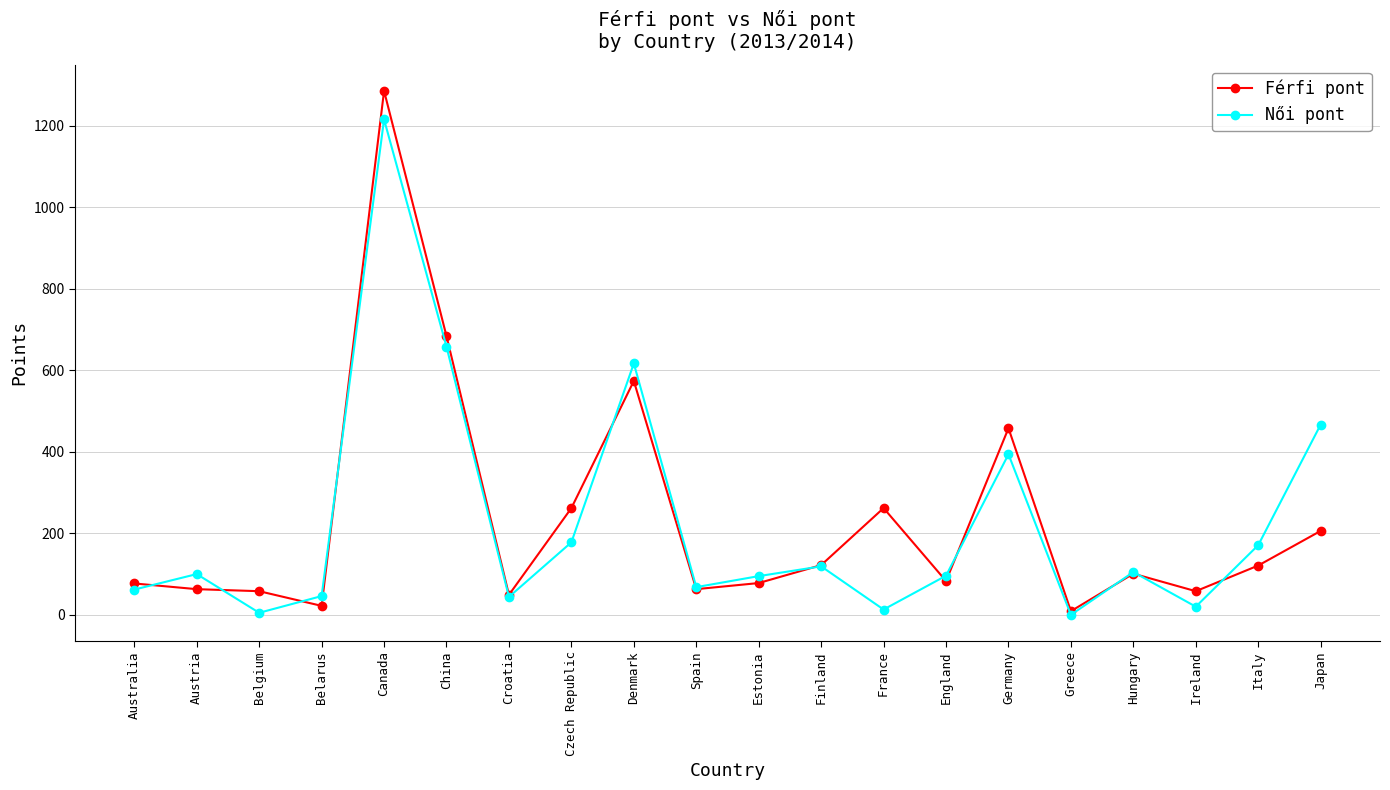

Which series has the widest spread of values?

Férfi pont